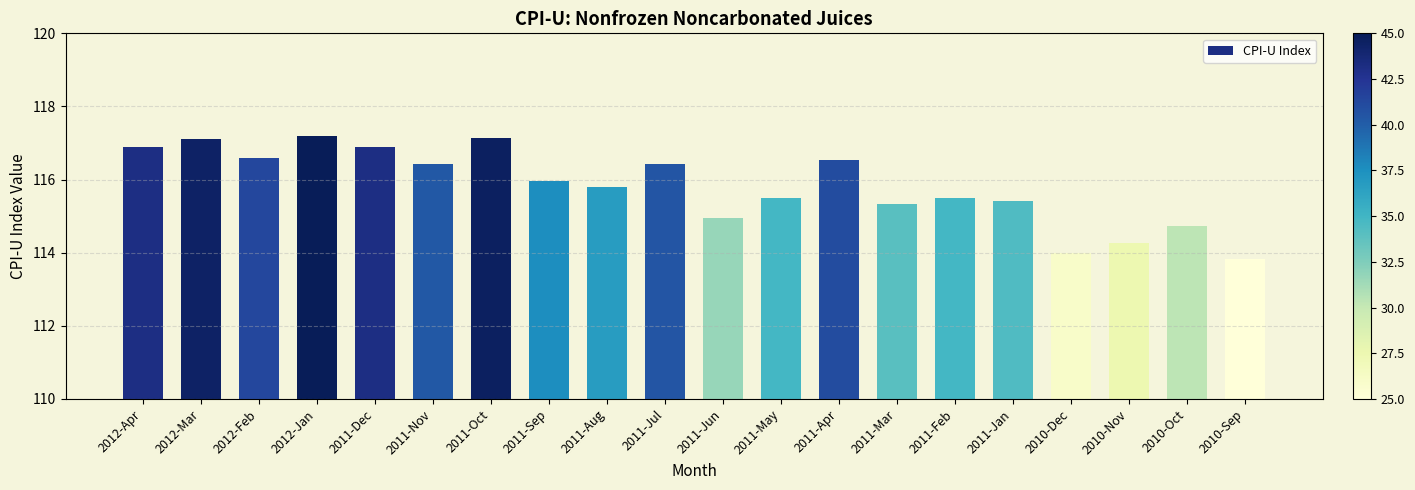

Between 2011-Dec and 2010-Dec, which is larger?

2011-Dec